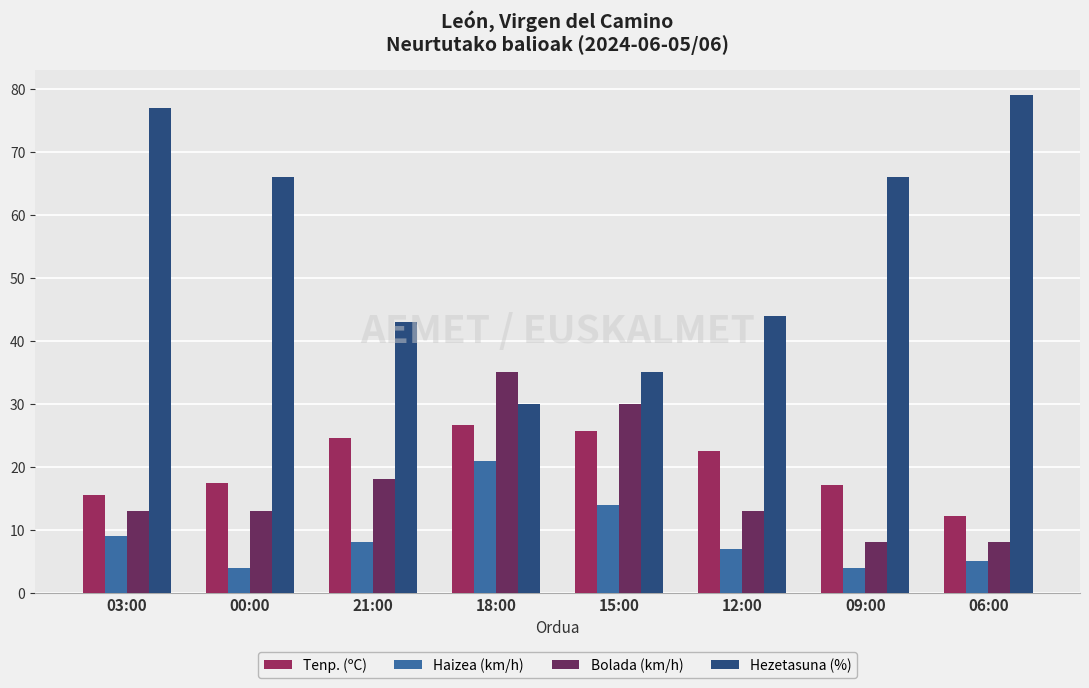

What position from the left is 06:00?

8